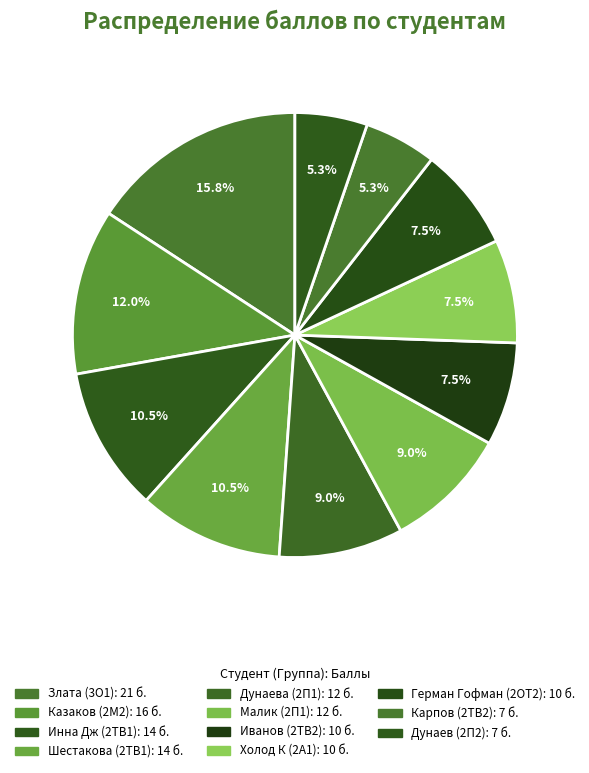

Is it true that Инна Дж (2ТВ1) is 5% of the pie?

False